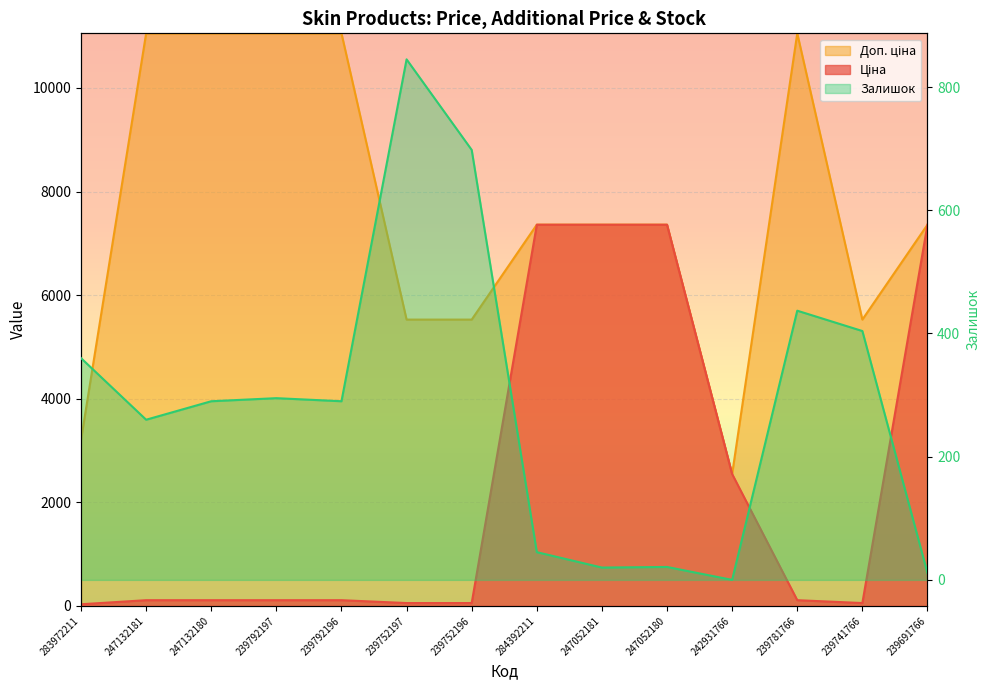

What is the maximum value for Ціна?

7360.2